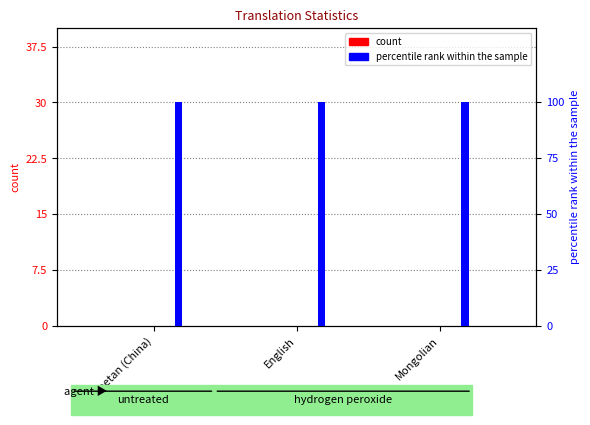

What is the difference between the highest and lowest values at English?

100